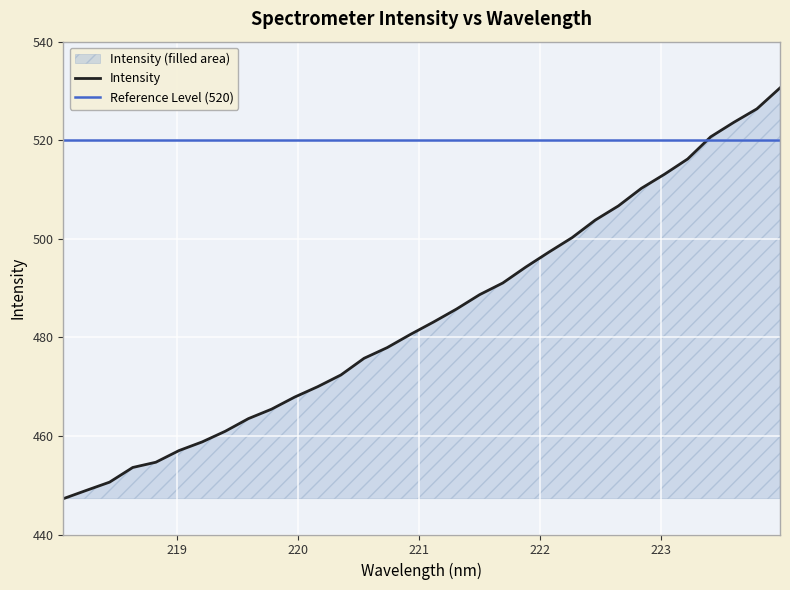

How many data points are above 483?

16